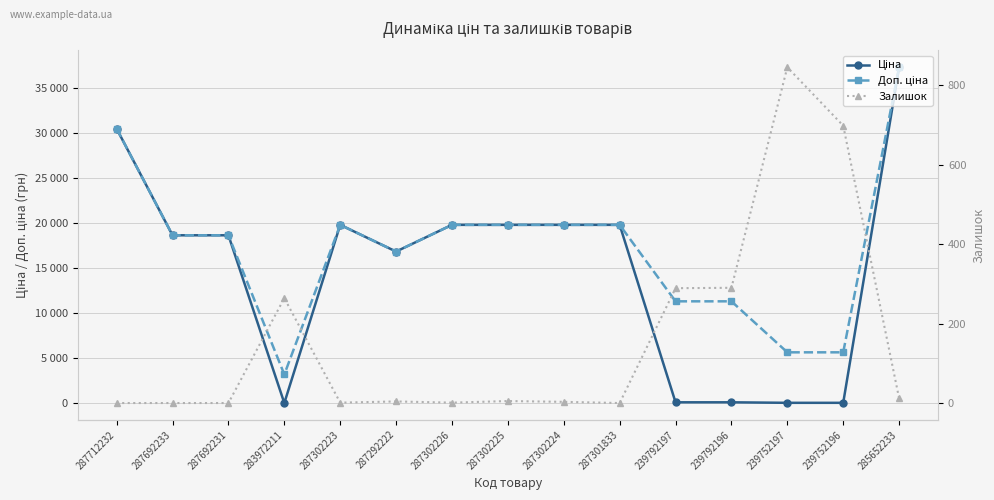

How many interior local peaks does the Залишок series have?

4